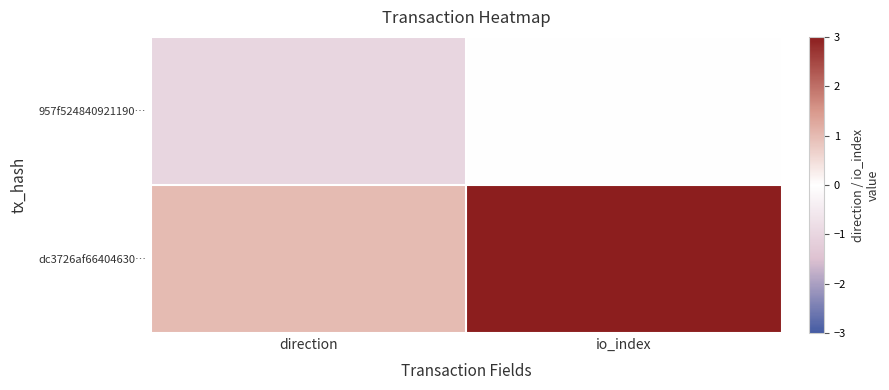

Rank the series by their maximum value, from highest to lowest.

dc3726af66404630…, 957f524840921190…